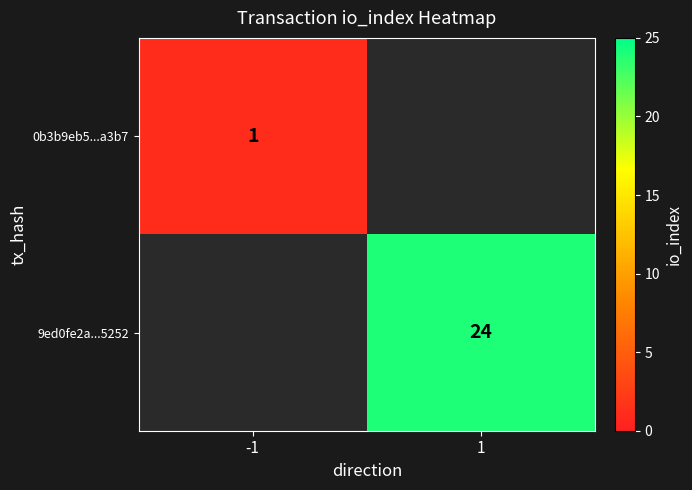

The value of 0b3b9eb5...a3b7 at -1 is 0. True or false?

False